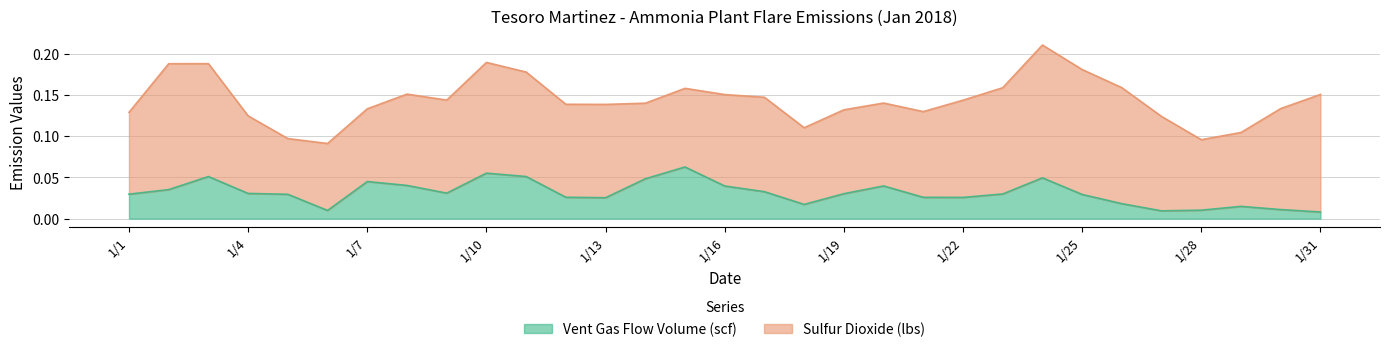

How many points are higher than both their immediate neighbors (excluding endpoints)?

7